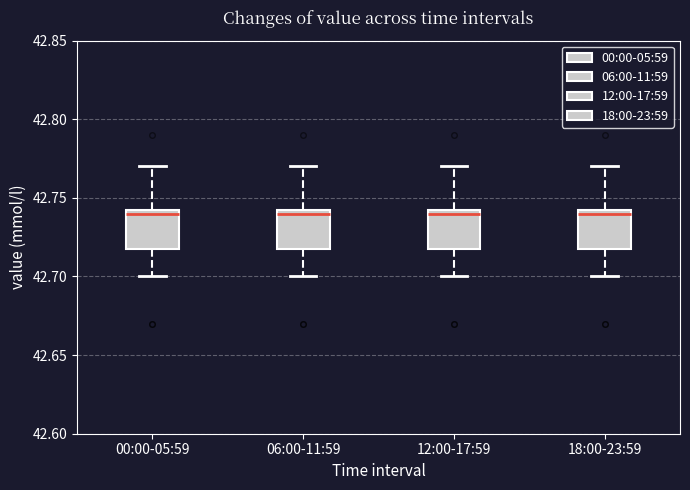

Reading left to right, transcribe this box plot: for each box, give where its median line is, the range the box spans, and where its two whiskers end, as read against the y-axis. The values are not printed on the chart, so give them approximately, as read against the axis.

00:00-05:59: median 42.740, box 42.720 to 42.745, whiskers 42.700 to 42.770
06:00-11:59: median 42.740, box 42.720 to 42.745, whiskers 42.700 to 42.770
12:00-17:59: median 42.740, box 42.720 to 42.745, whiskers 42.700 to 42.770
18:00-23:59: median 42.740, box 42.720 to 42.745, whiskers 42.700 to 42.770